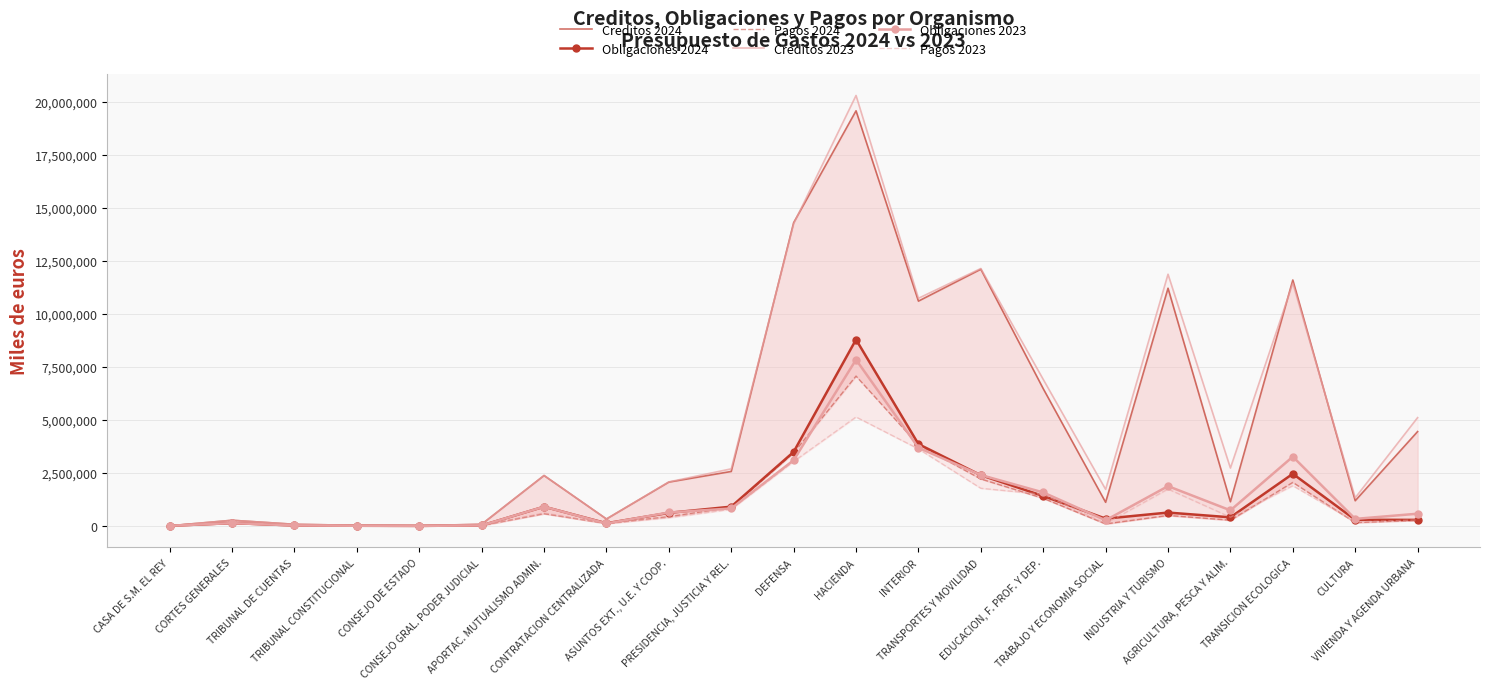

True or false: Pagos 2023 has more than 1 points higher than both neighbors.

True